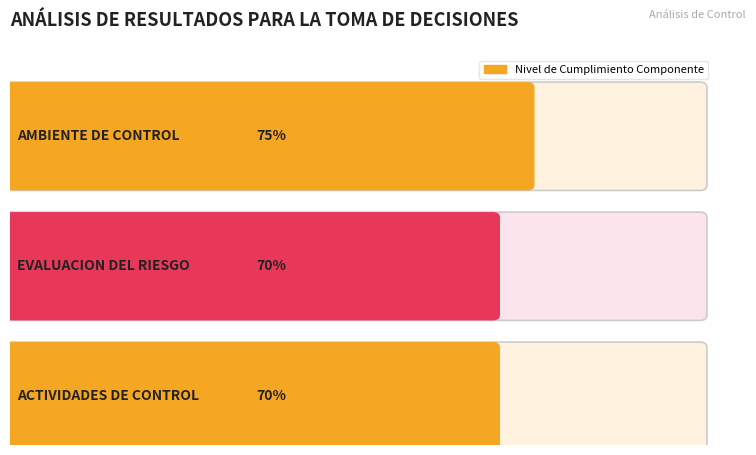

What is the difference between the maximum and second lowest values?

0.1